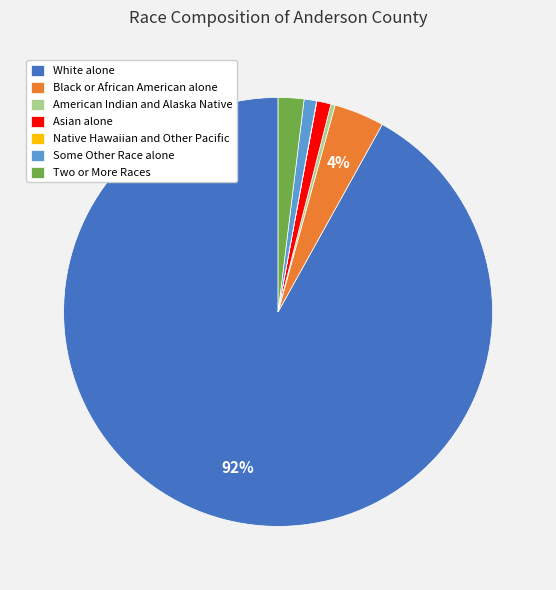

Does any single category account for the majority?

Yes